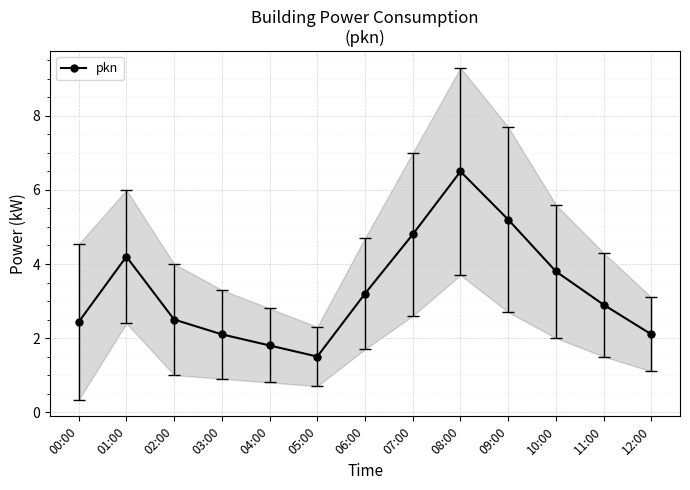

What is the difference between the maximum and second lowest values?

4.7